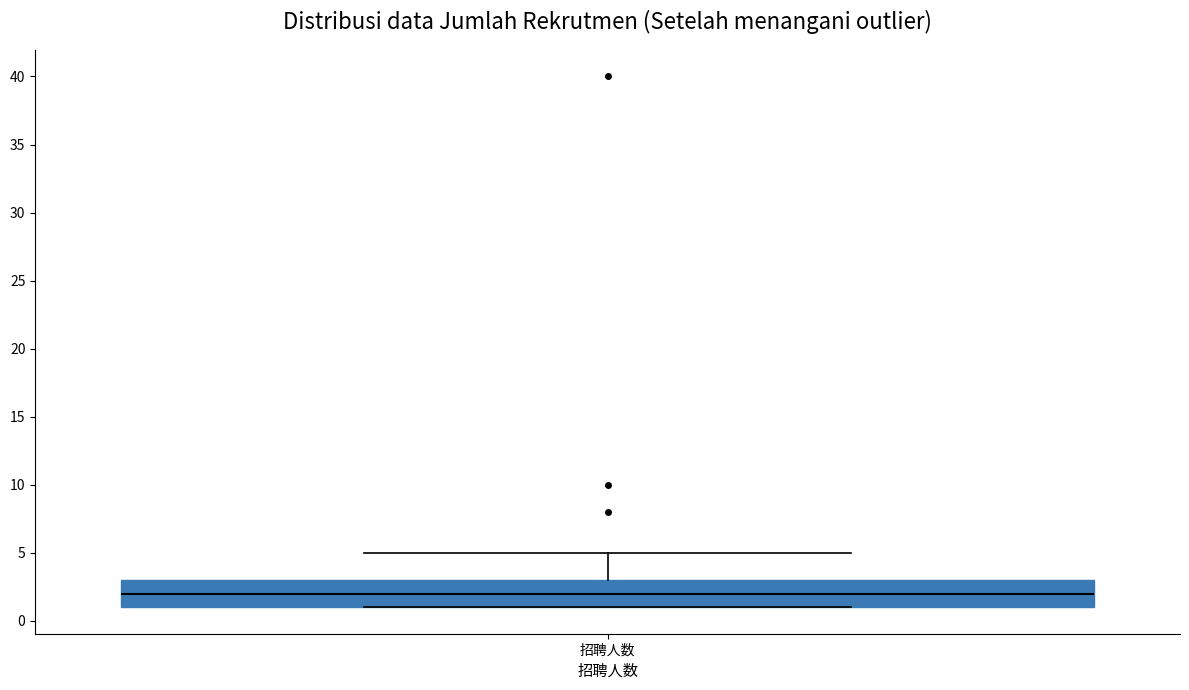

Where is the upper edge of the box for 招聘人数 on the y-axis? The values are not printed on the chart, so give them approximately, as read against the axis.

3